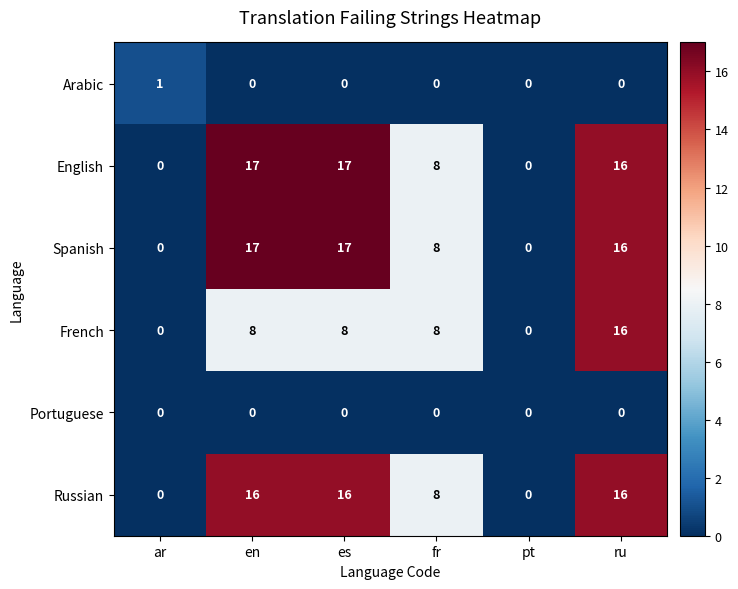

Is it true that Russian equals 11 at fr?

False